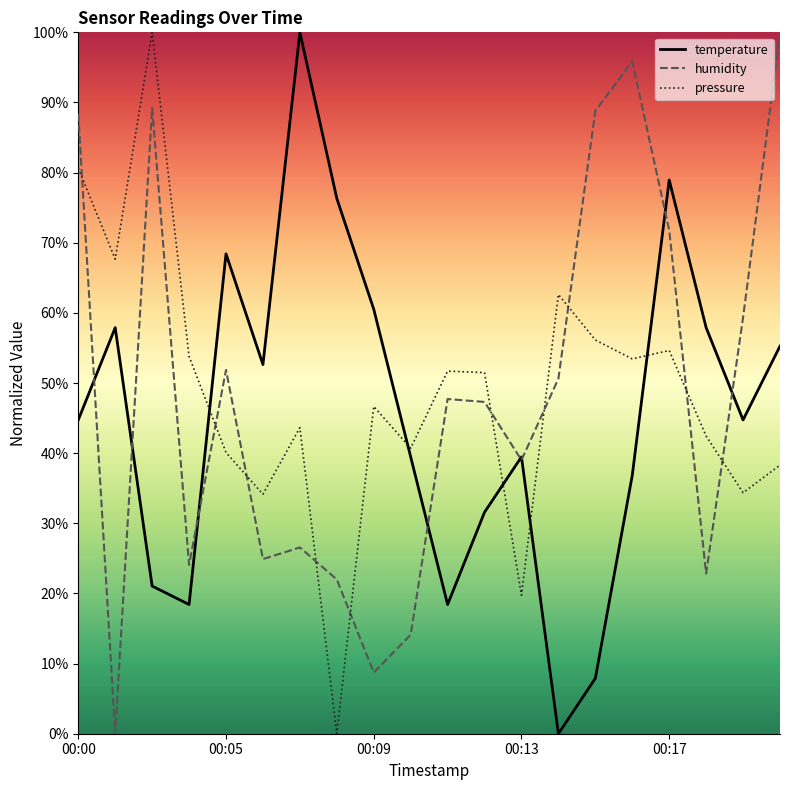

True or false: pressure and temperature cross at least once.

True